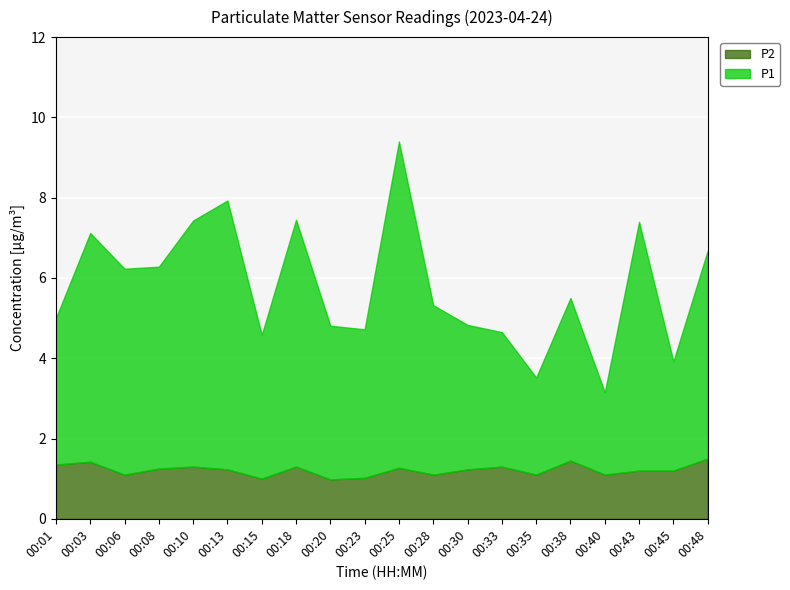

Where does the P1 series first go above 4?

00:03